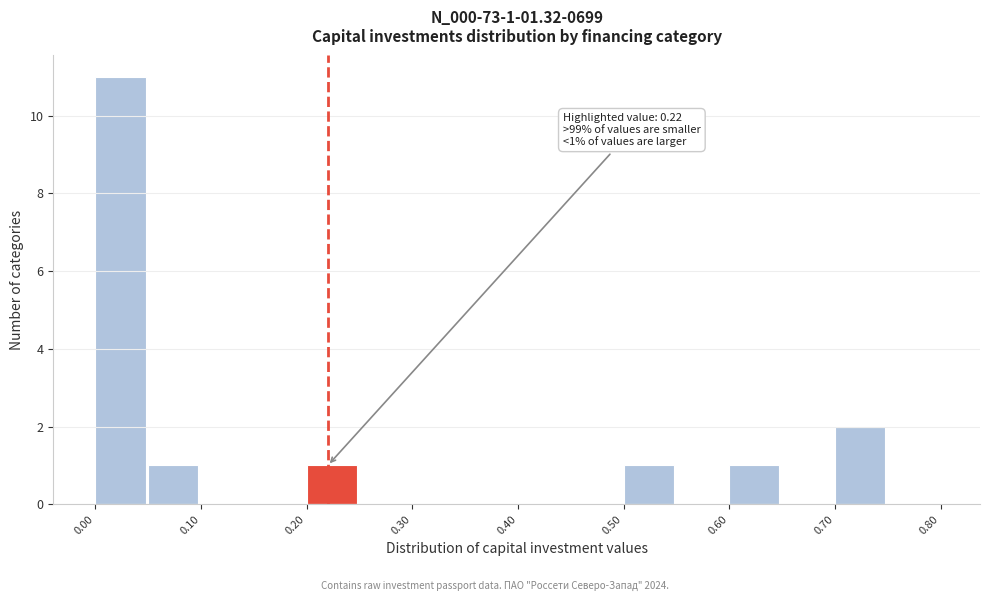

Which range on the x-axis has the tallest bar?

0.00 to 0.05